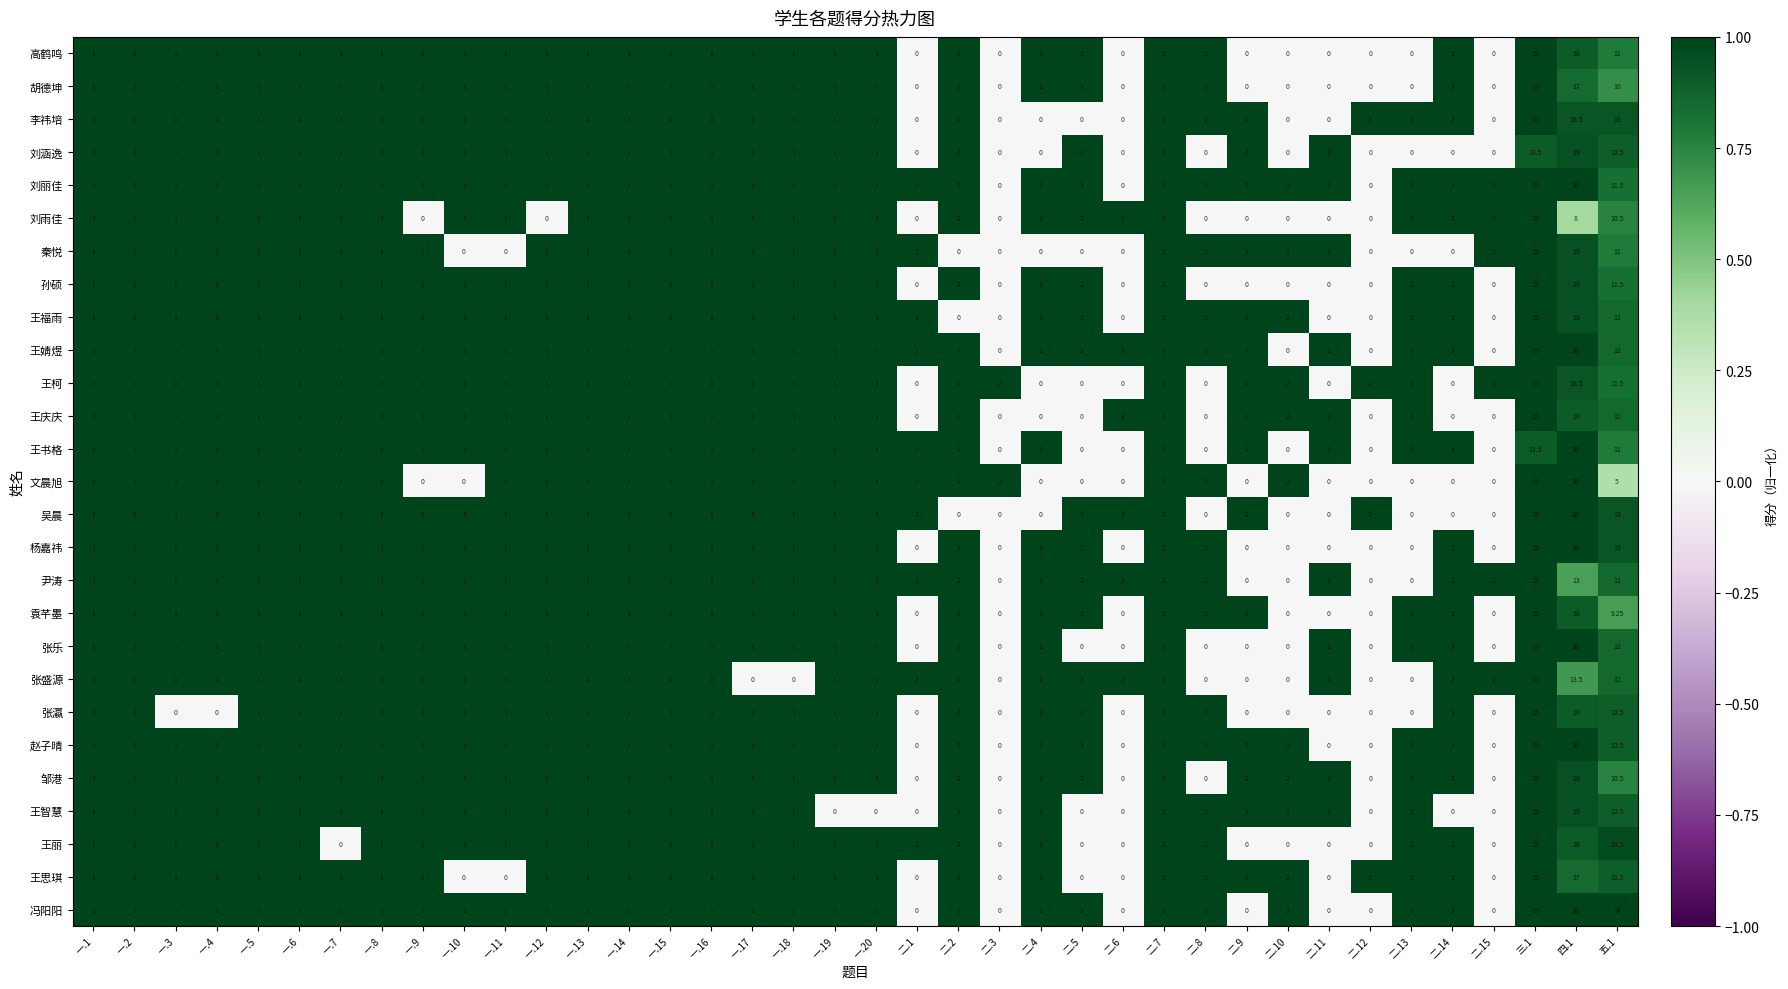

How many values in the 张乐 series are below 1?

9